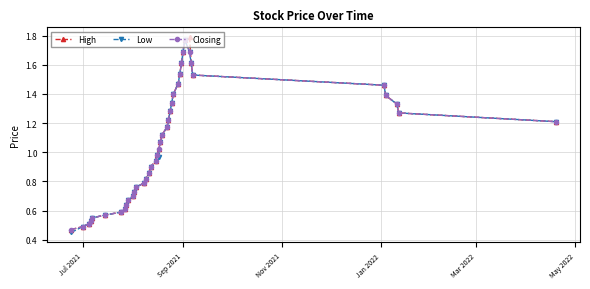

True or false: Closing has more than 0 points higher than both neighbors.

True